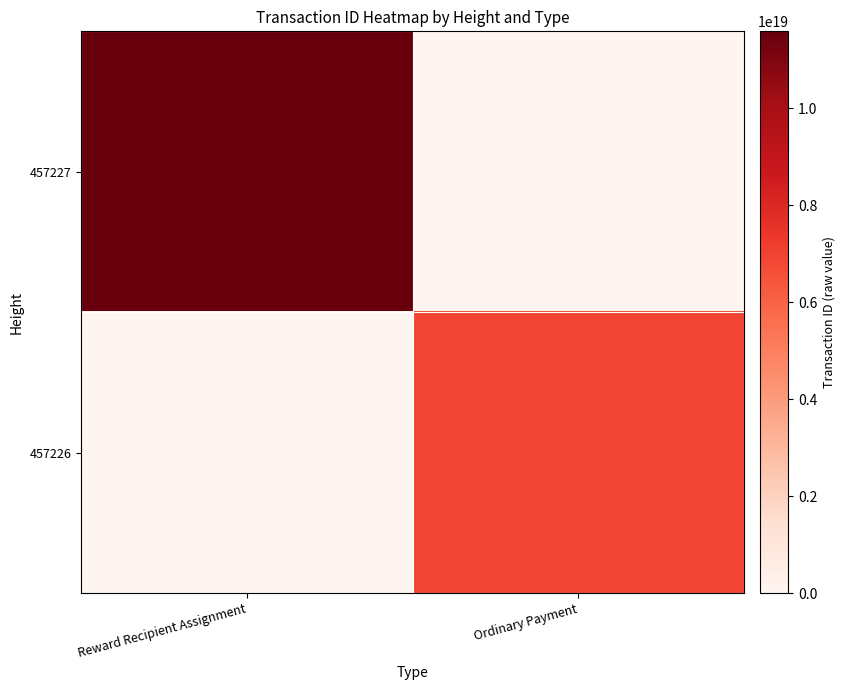

At which category is the sum across all series the highest?

Reward Recipient Assignment